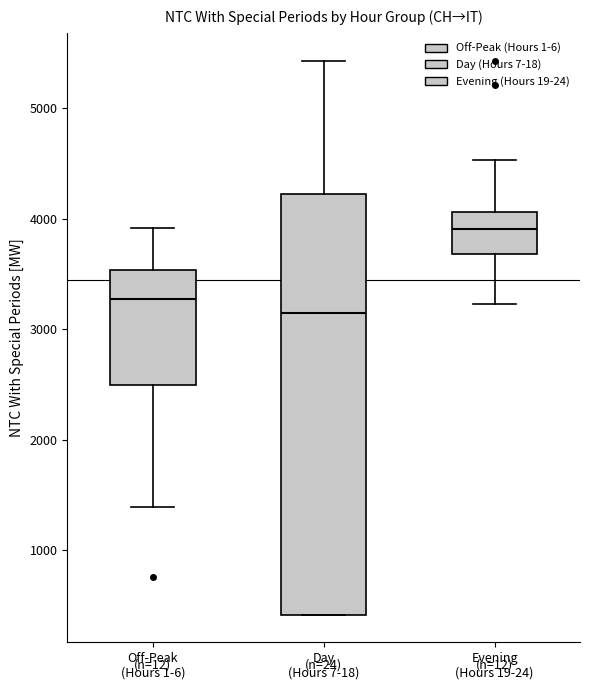

Reading left to right, read every box against the y-axis: the position of its median line, the range the box covers, and the ends of its whiskers. The values are not printed on the chart, so give them approximately, as read against the axis.

Off-Peak (Hours 1-6): median 3300, box 2500 to 3500, whiskers 1400 to 3900
Day (Hours 7-18): median 3200, box 400 to 4200, whiskers 400 to 5400
Evening (Hours 19-24): median 3900, box 3700 to 4100, whiskers 3200 to 4500